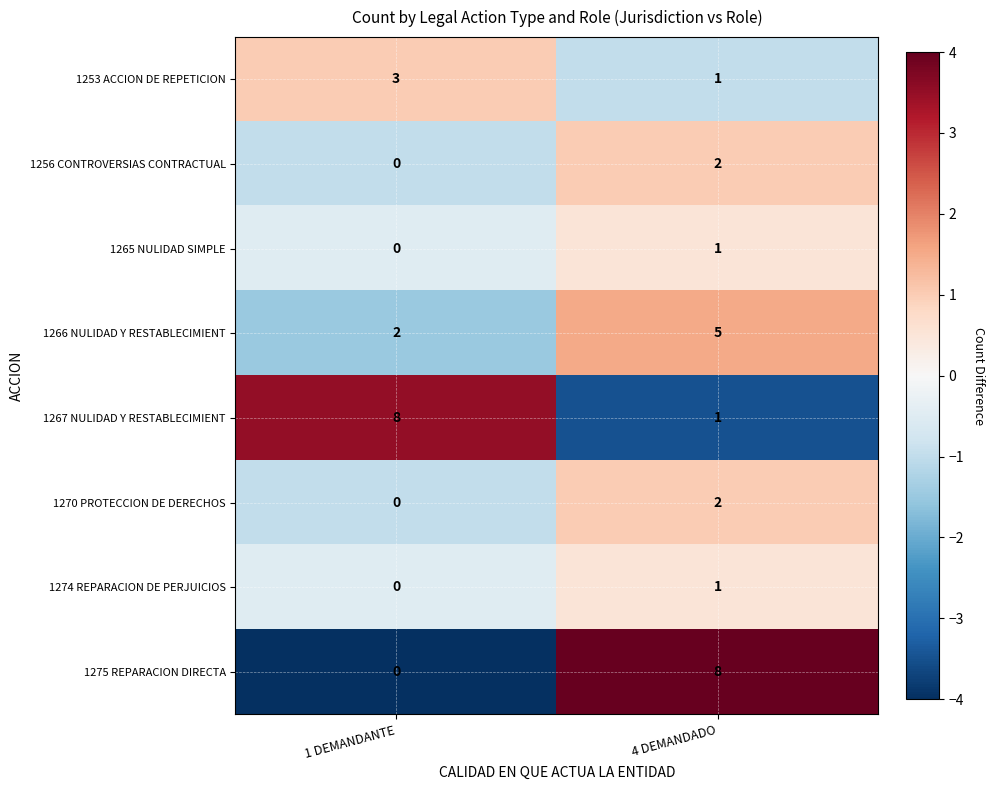

Which series has the widest spread of values?

1275 REPARACION DIRECTA